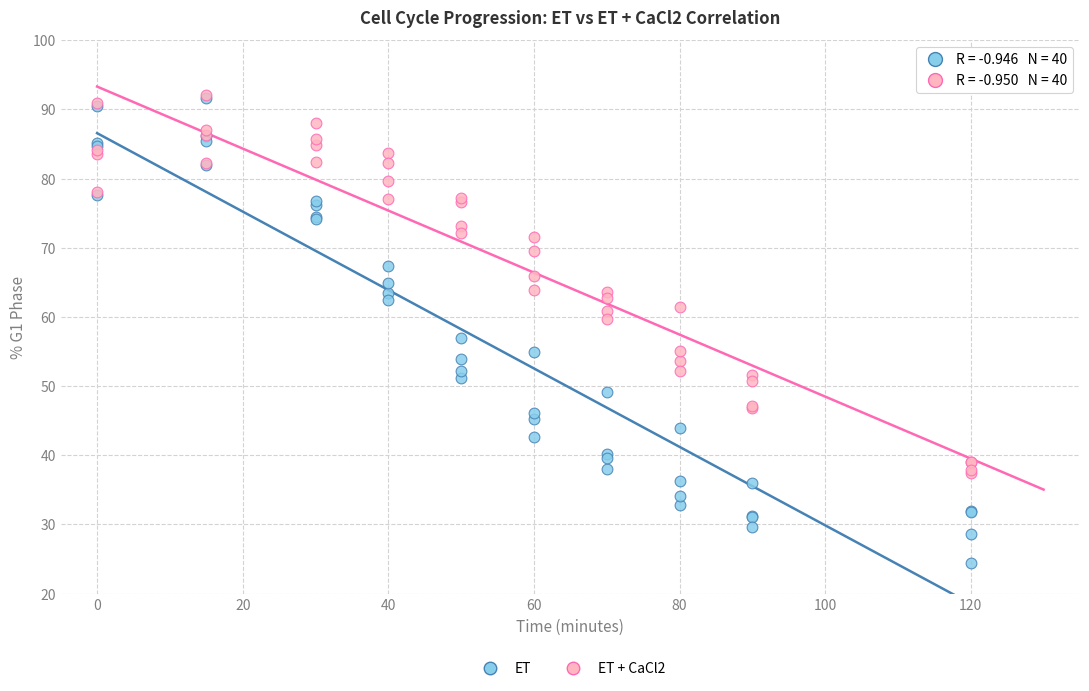

What are all the series names shown in the legend?

ET, ET + CaCl2